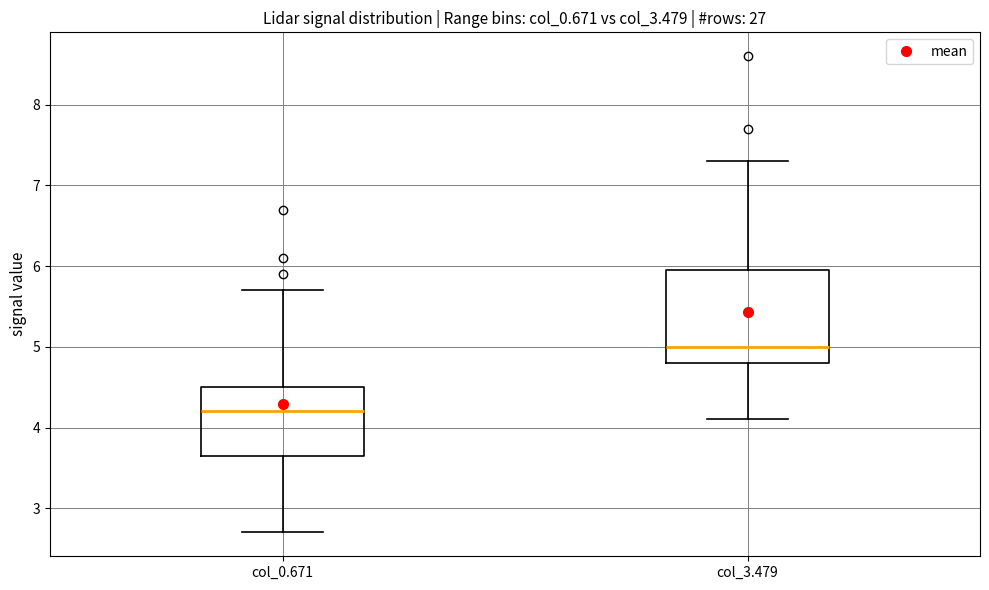

Reading left to right, transcribe this box plot: for each box, give where its median line is, the range the box spans, and where its two whiskers end, as read against the y-axis. The values are not printed on the chart, so give them approximately, as read against the axis.

col_0.671: median 4.2, box 3.7 to 4.5, whiskers 2.7 to 5.7
col_3.479: median 5.0, box 4.8 to 6.0, whiskers 4.1 to 7.3